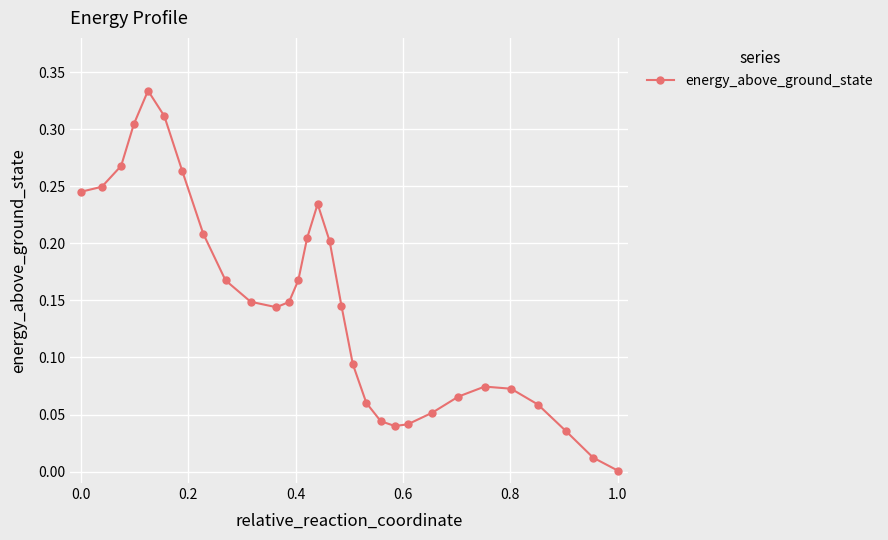

True or false: the data has more than 2 interior local peaks.

True